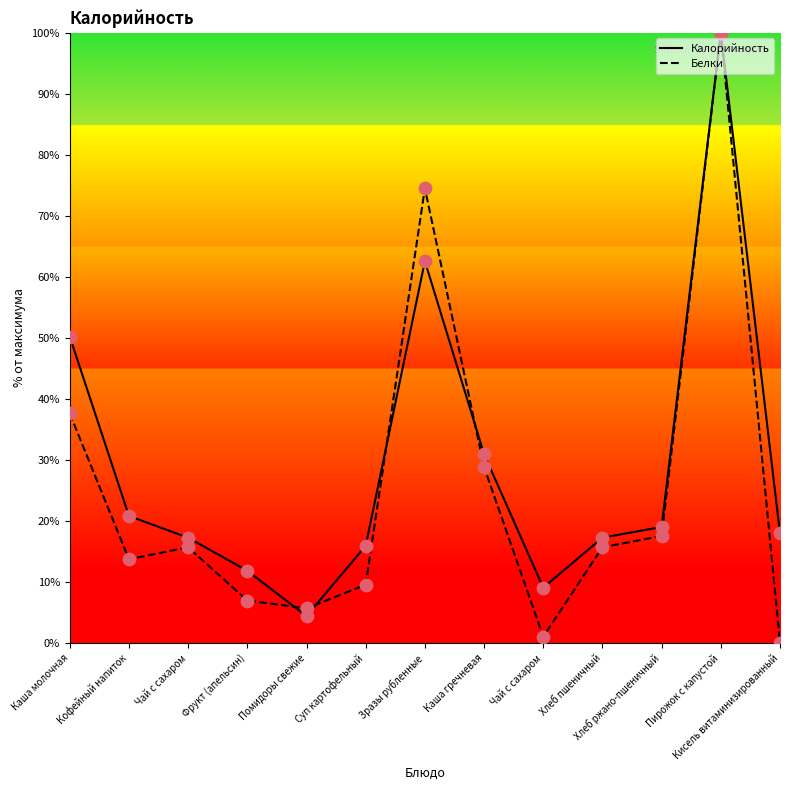

Is the value of Белки at Чай с сахаром greater than the value of Калорийность at Хлеб пшеничный?

No